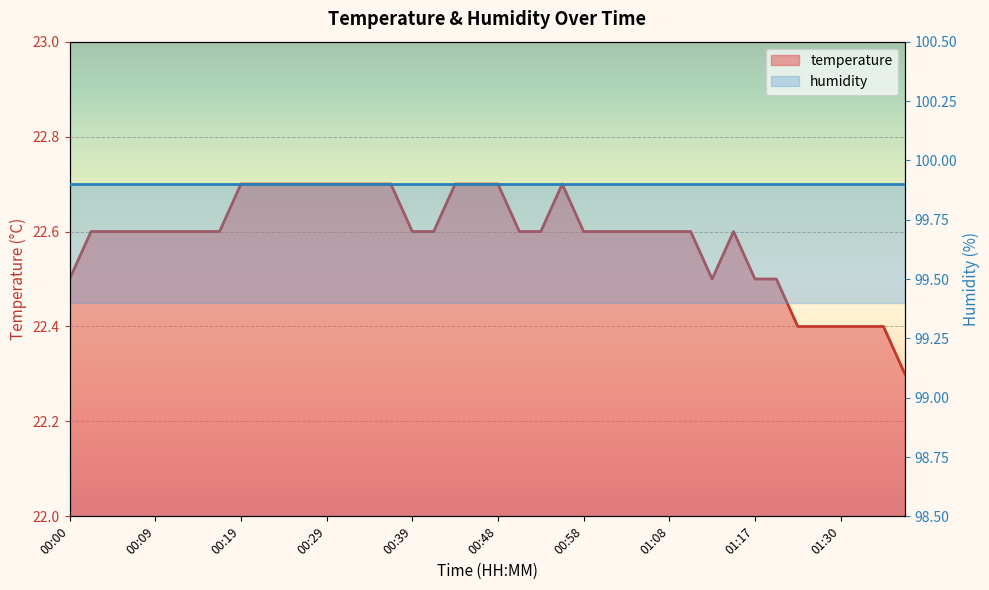

Between 01:05 and 01:00, which is larger?

01:05